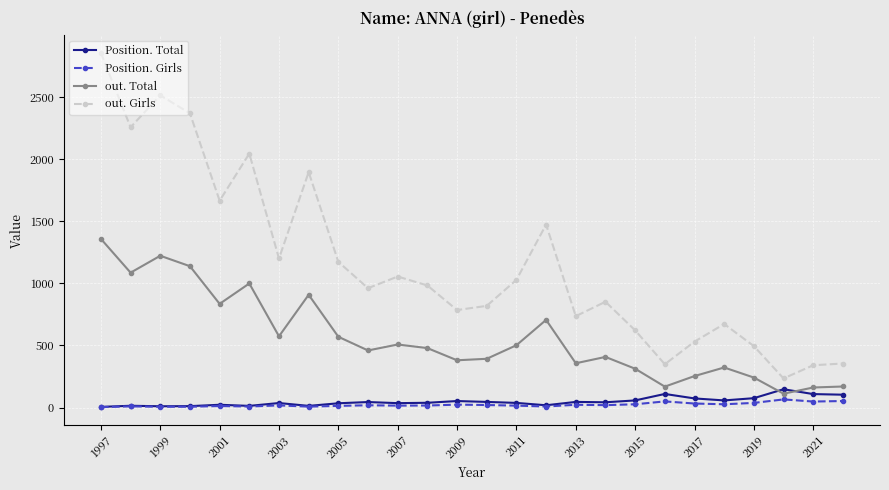

True or false: Position. Girls has more than 2 interior local peaks.

True